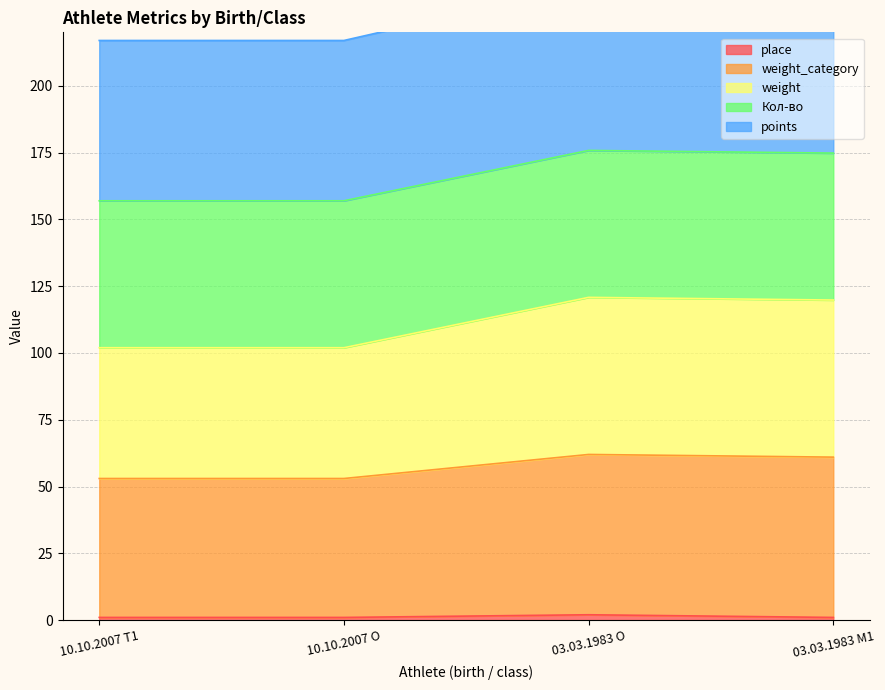

At which category is the sum across all series the highest?

03.03.1983 O